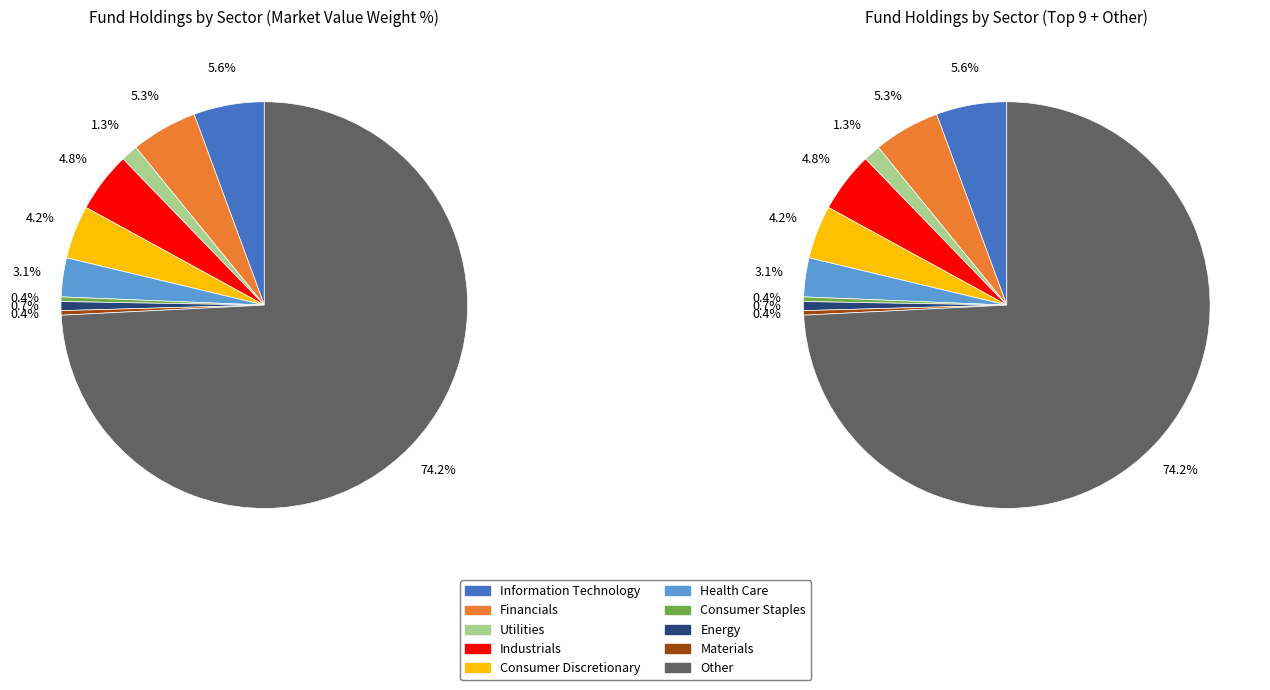

What percentage is the Utilities slice, to the nearest percent?

1%